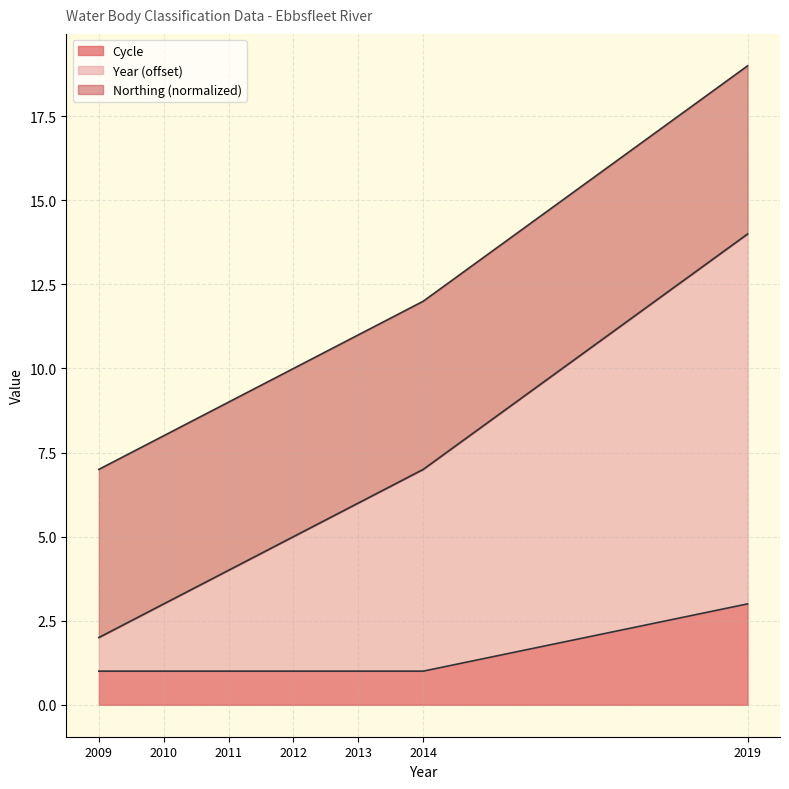

Rank the categories by Year value from highest to lowest.

2019, 2014, 2013, 2012, 2011, 2010, 2009